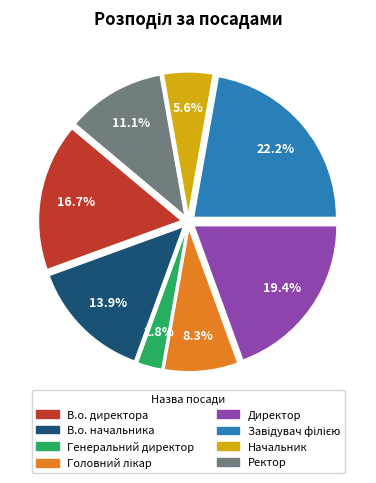

Between Начальник and Директор, which is larger?

Директор